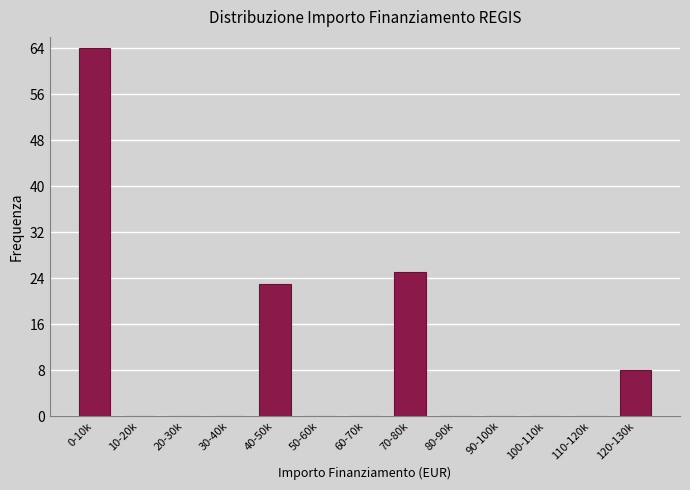

Reading left to right, list all the values displayed in this chart.

0-10k=64	10-20k=0	20-30k=0	30-40k=0	40-50k=23	50-60k=0	60-70k=0	70-80k=25	80-90k=0	90-100k=0	100-110k=0	110-120k=0	120-130k=8